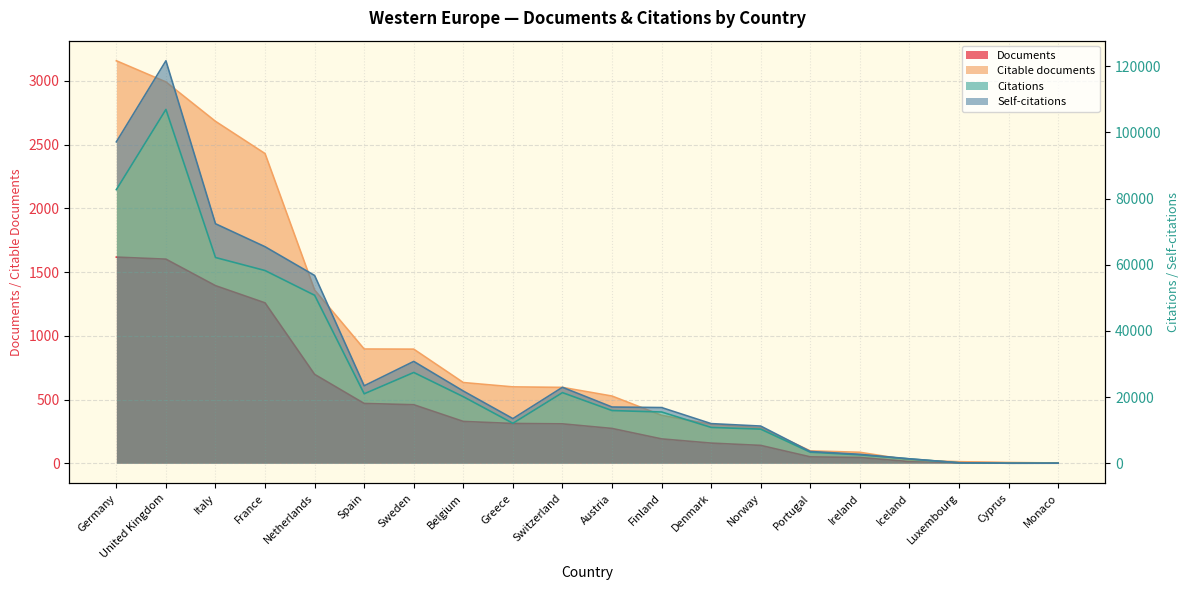

At which category is the sum across all series the highest?

United Kingdom